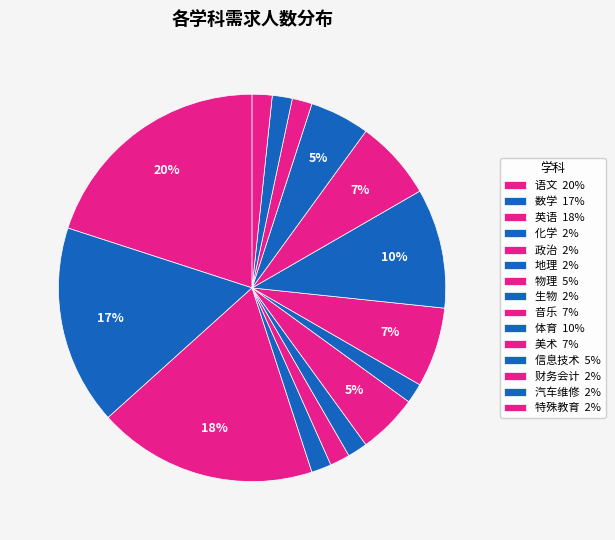

What percentage is the 物理 slice, to the nearest percent?

5%